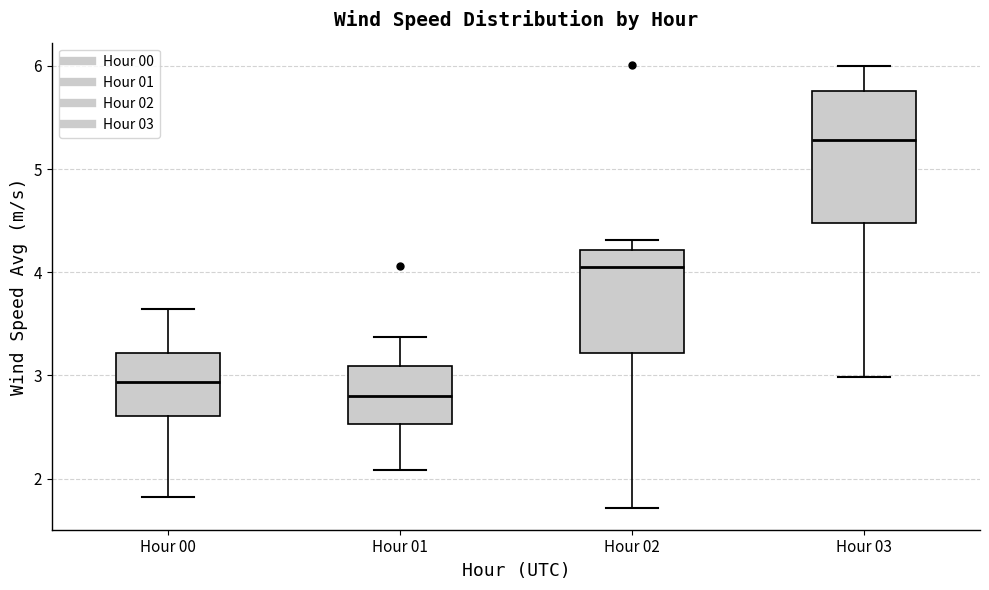

Which box is the tallest, from its lower edge to its upper edge?

Hour 03